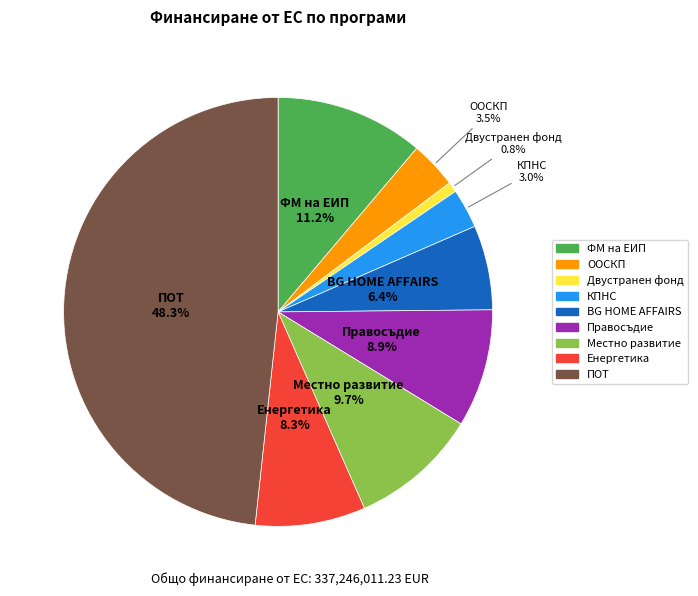

How much of the chart is everything except КПНС?

97.0%